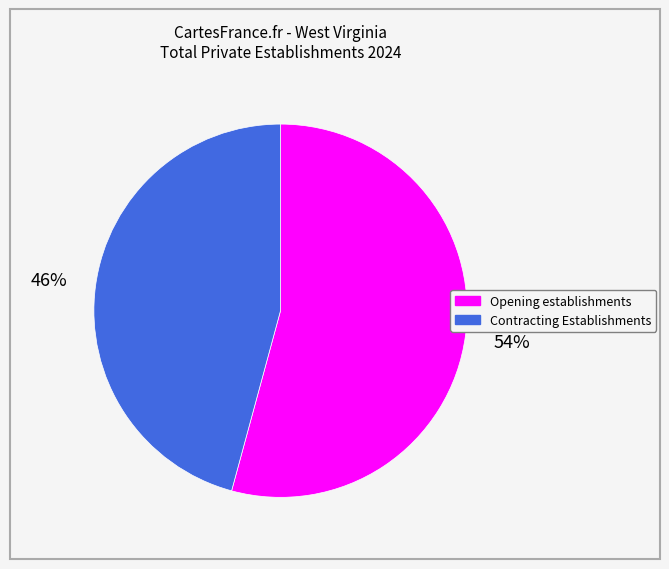

Which has a higher value, Opening establishments or Contracting Establishments?

Opening establishments